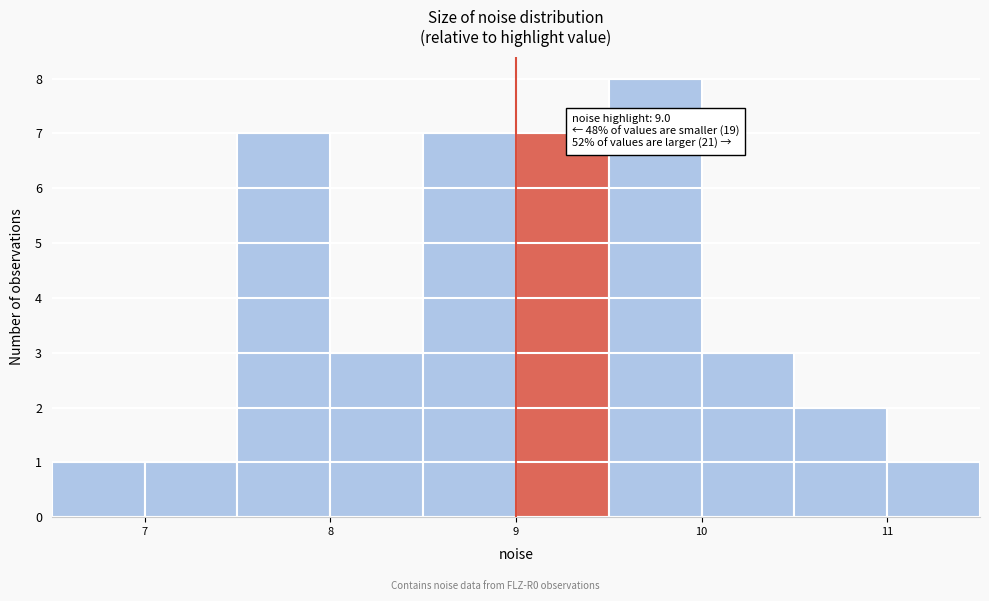

Over which range of the x-axis is the bar tallest?

9.5 to 10.0